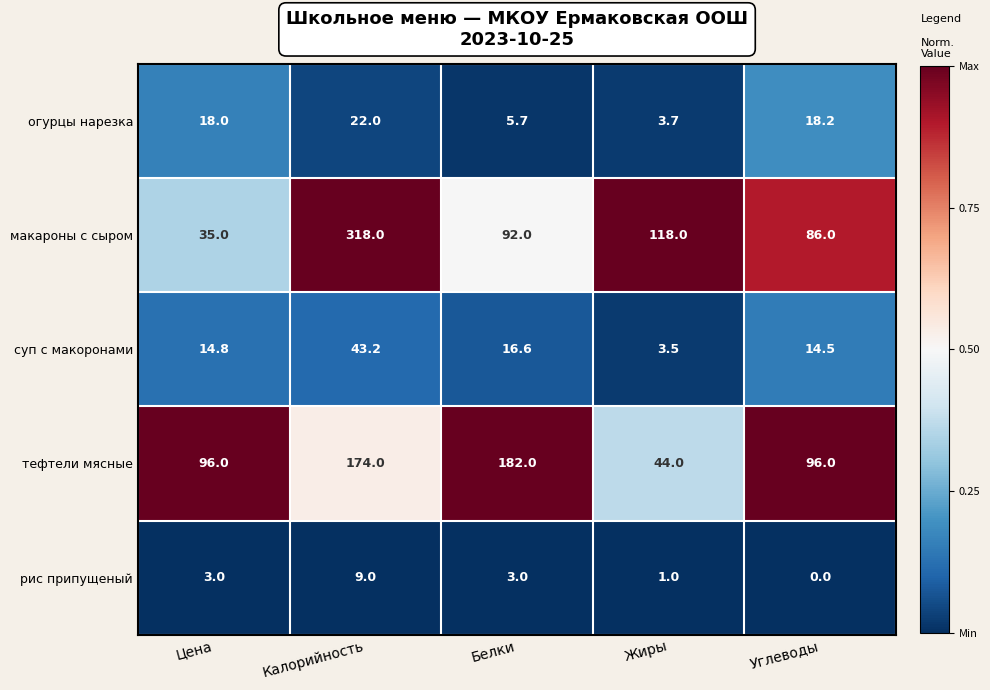

Reading right to left, extract all data points from this chart.

огурцы нарезка: 18.2	3.7	5.7	22.0	18.0
макароны с сыром: 86.0	118.0	92.0	318.0	35.0
суп с макоронами: 14.5	3.5	16.6	43.2	14.8
тефтели мясные: 96.0	44.0	182.0	174.0	96.0
рис припущеный: 0.0	1.0	3.0	9.0	3.0